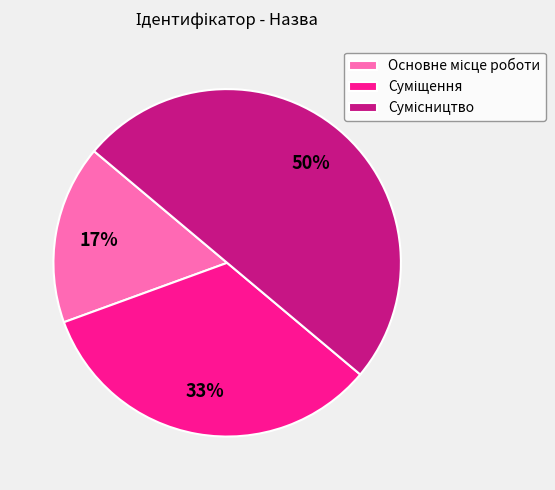

To the nearest percent, what is the average slice percentage?

33%